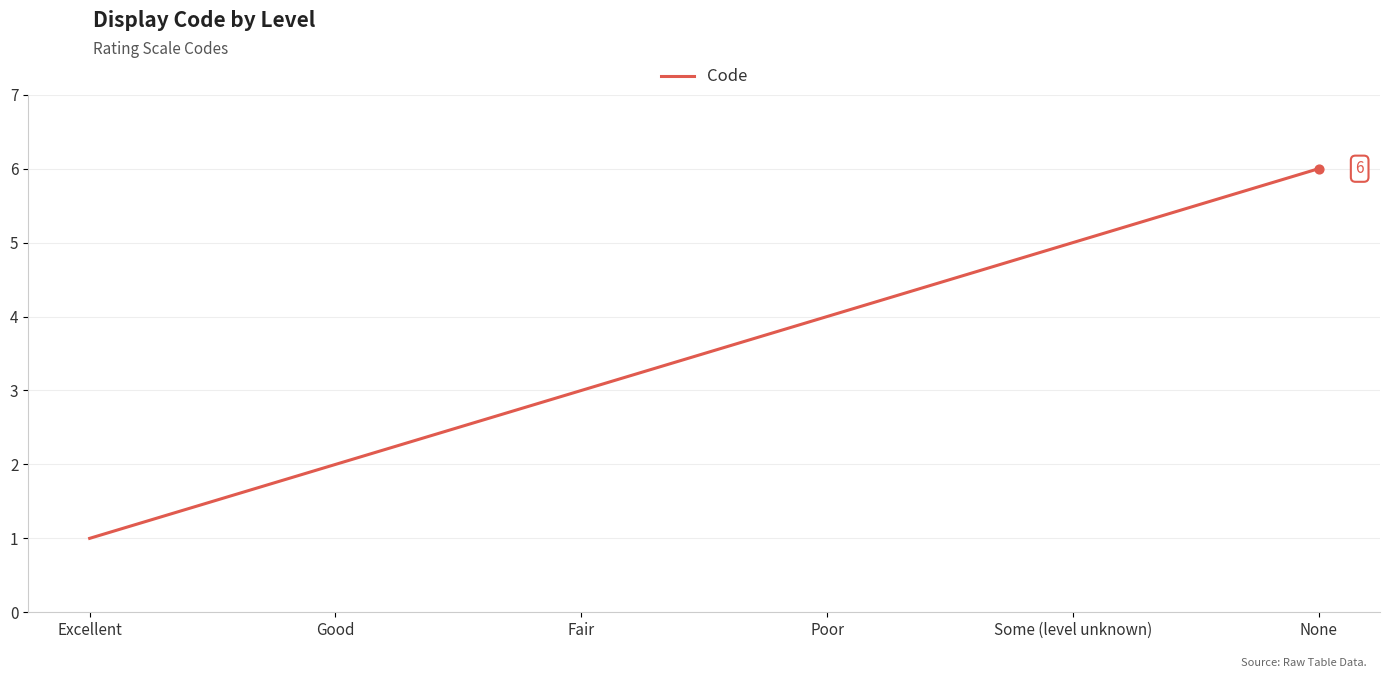

Between None and Some (level unknown), which is larger?

None